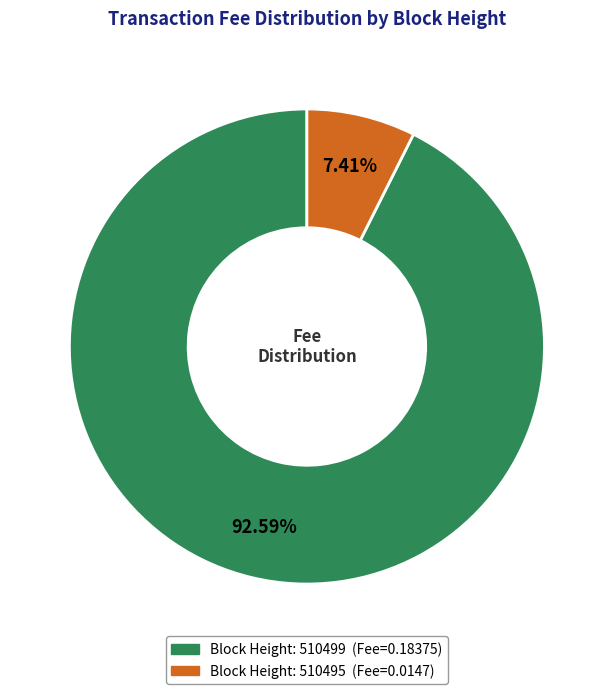

Does any single category account for the majority?

Yes